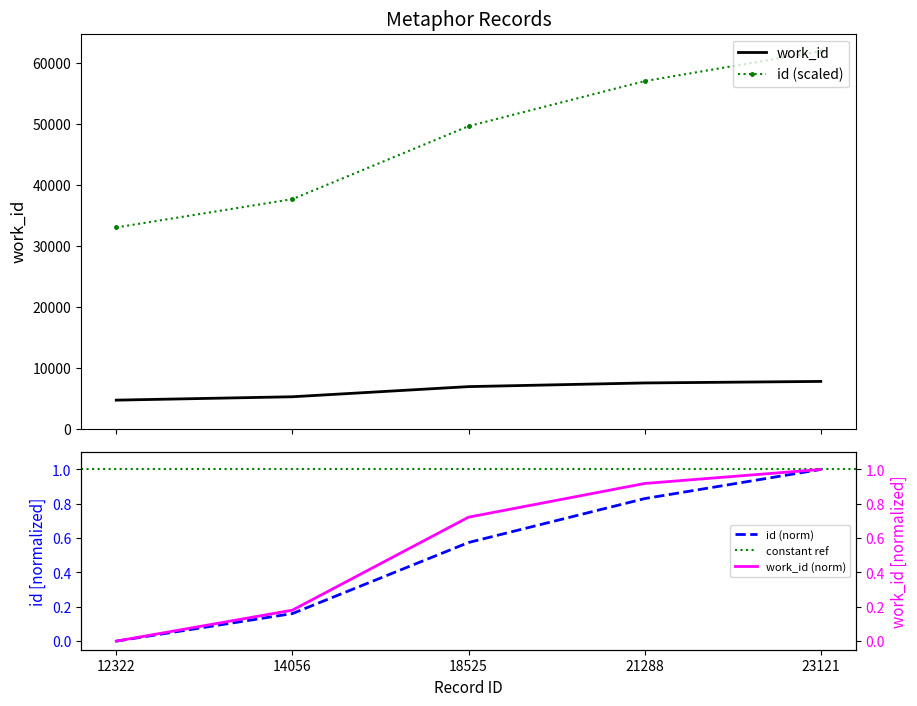

How many data points in id are above 49630?

3